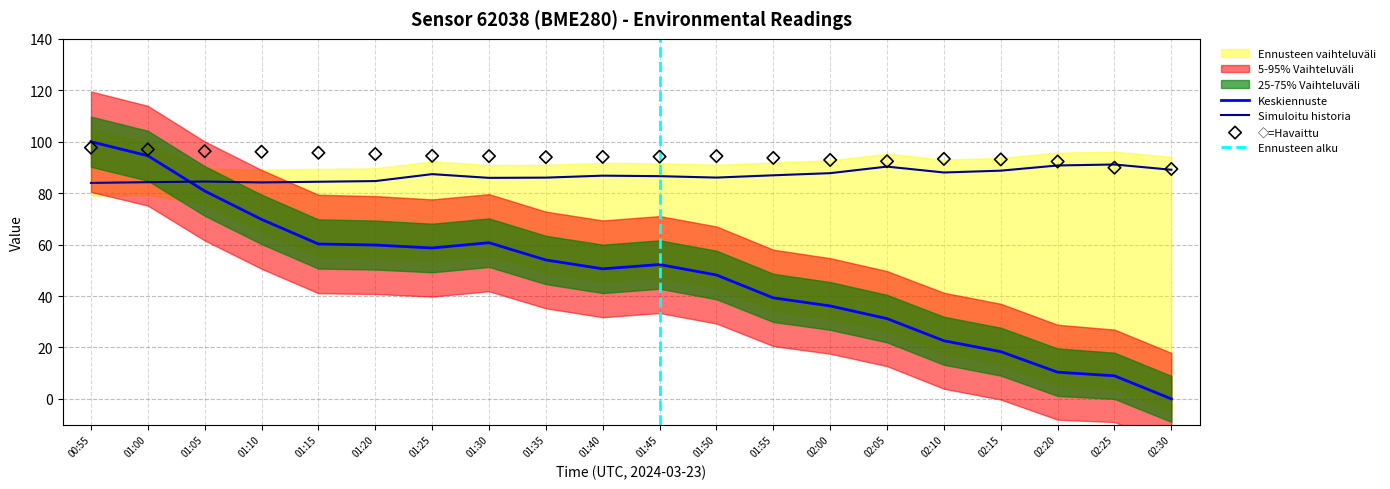

At how many categories does at least one series exceed 31?

20